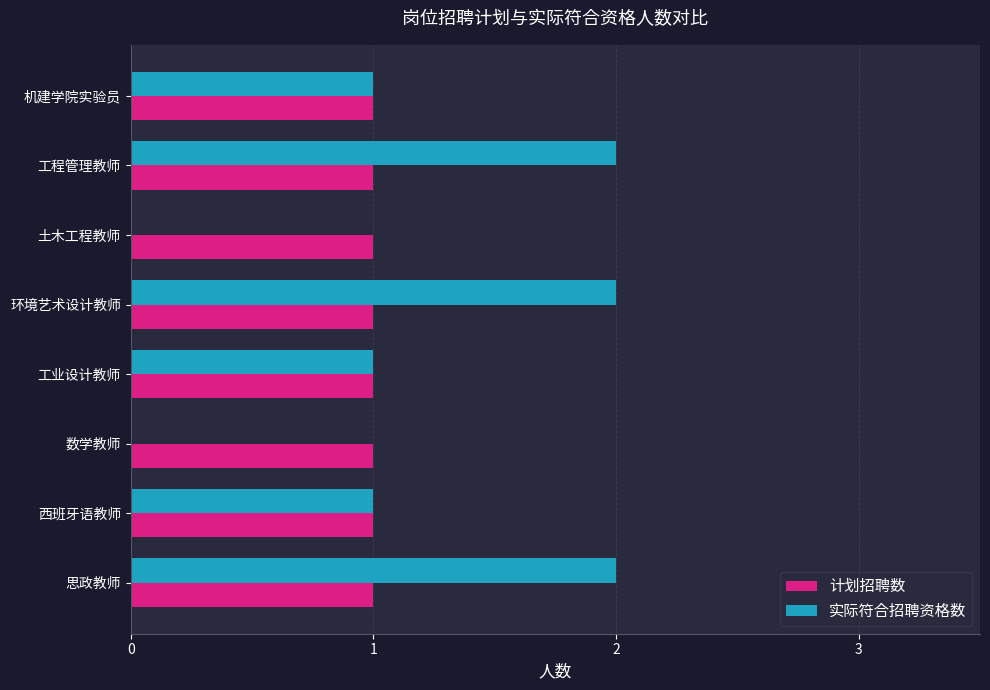

True or false: 实际符合招聘资格数 has a value of -1 at 数学教师.

False